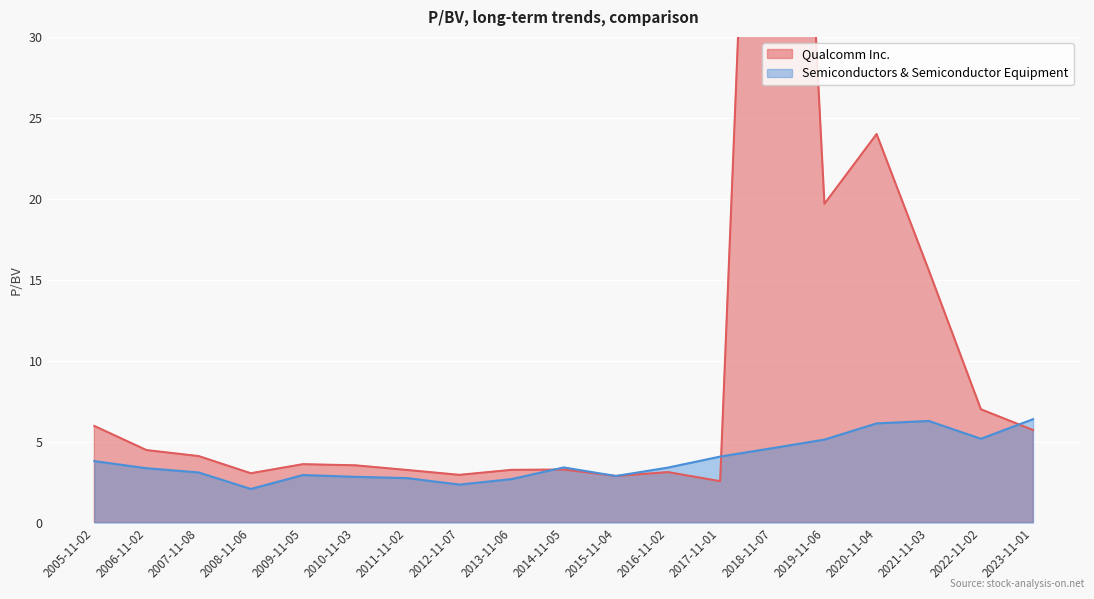

Reading right to left, transcribe all the data shown in this chart.

Qualcomm Inc.: 5.7	7.0	15.6	24.0	19.7	82.6	2.6	3.1	2.9	3.3	3.3	3.0	3.2	3.5	3.6	3.0	4.1	4.5	6.0
Semiconductors & Semiconductor Equipment: 6.4	5.2	6.3	6.1	5.1	4.6	4.1	3.4	2.9	3.4	2.7	2.4	2.8	2.8	2.9	2.1	3.1	3.4	3.8